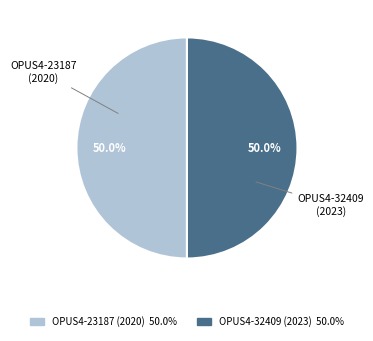

Count the number of slices in the pie.

2